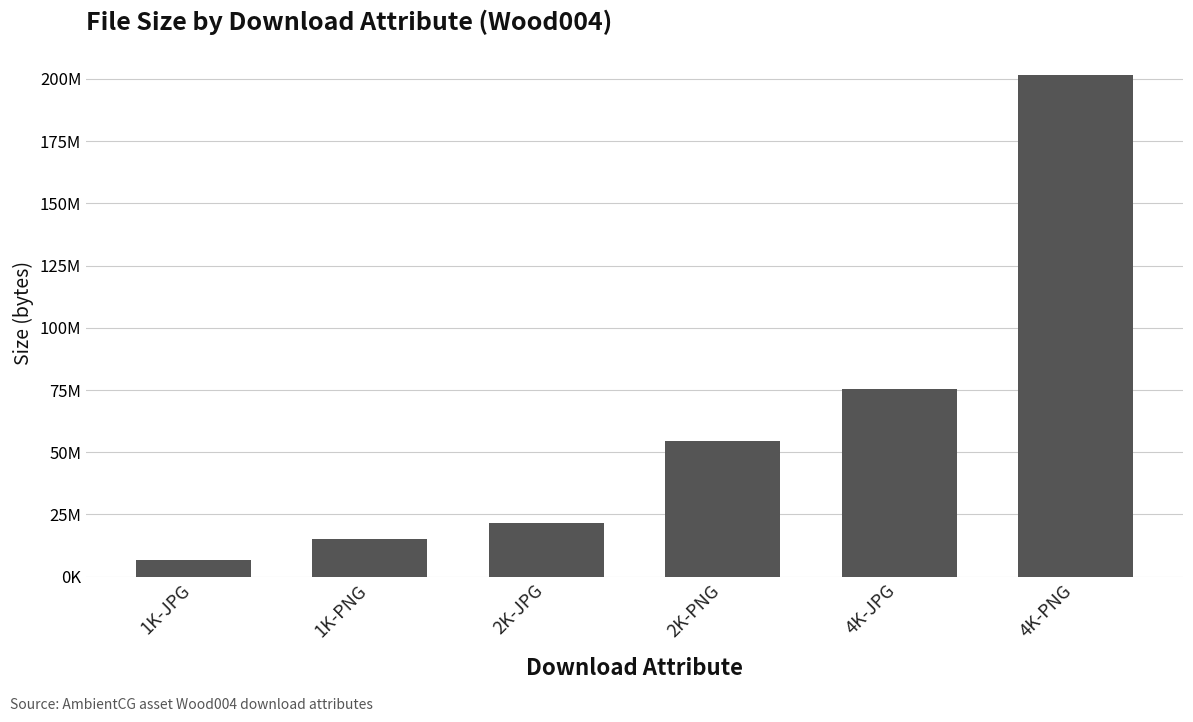

Are the bars horizontal?

No